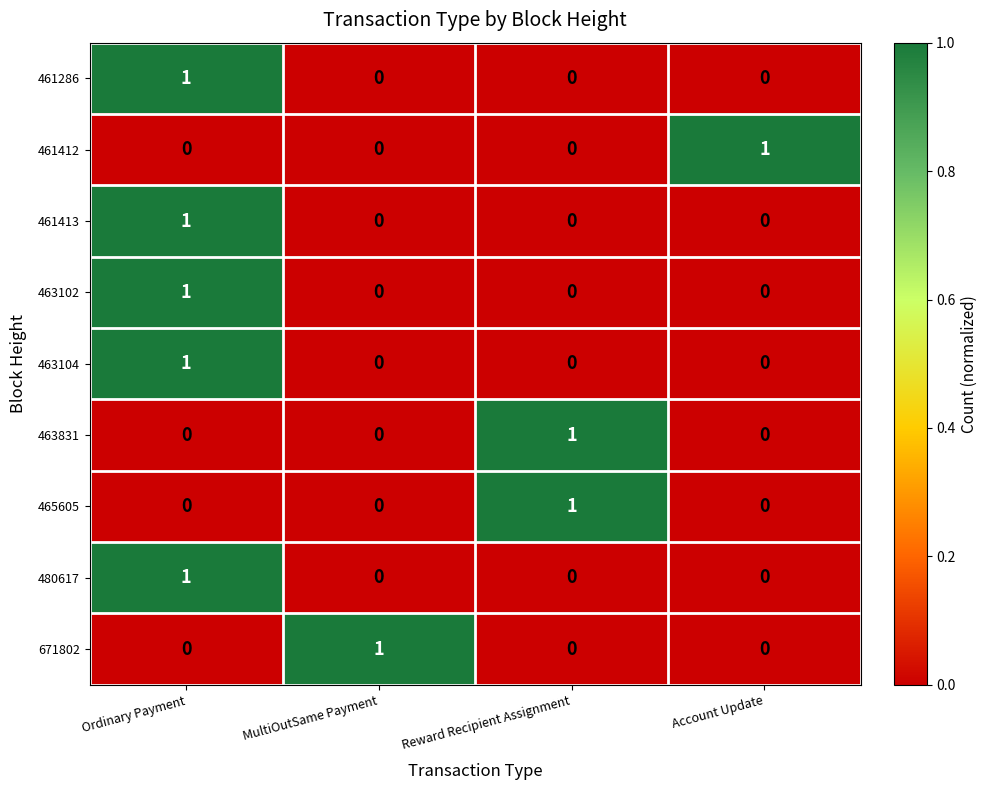

At which category is the sum across all series the highest?

Ordinary Payment